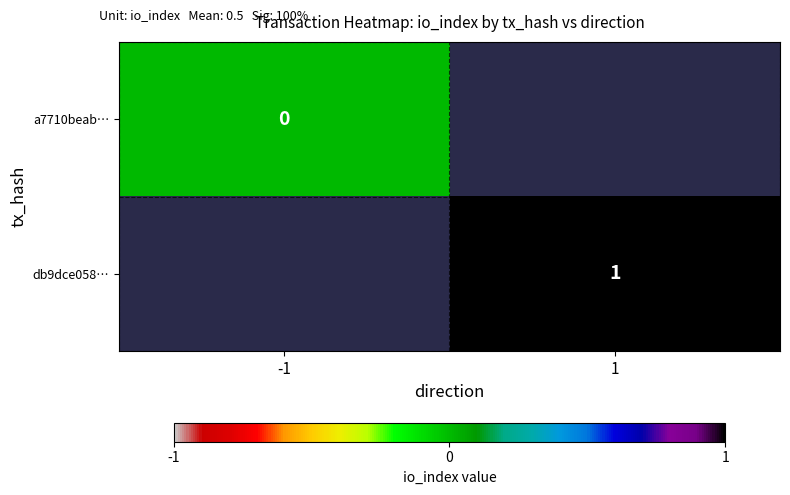

Is it true that db9dce058… equals 2 at 1?

False